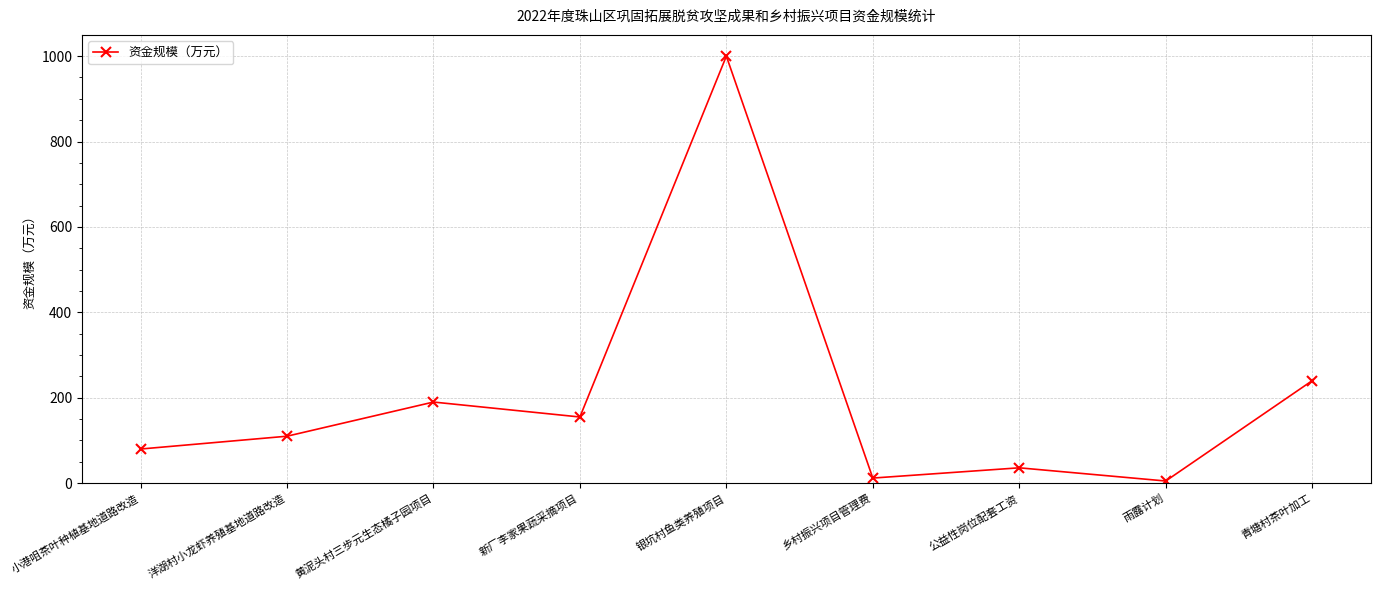

Reading left to right, extract all data points from this chart.

80.0	110.0	190.0	155.0	1000.0	12.0	36.0	5.1	240.0